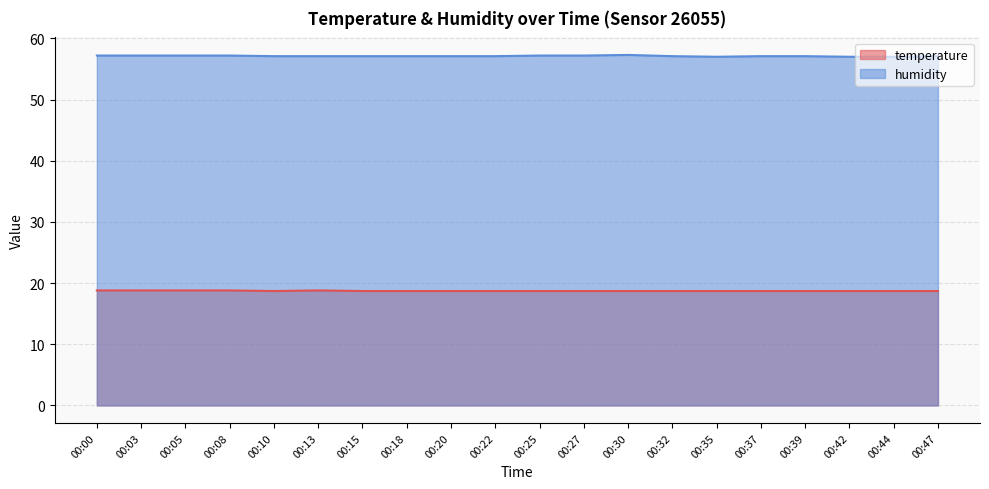

Reading left to right, transcribe all the data shown in this chart.

temperature: 00:00=18.8	00:03=18.8	00:05=18.8	00:08=18.8	00:10=18.7	00:13=18.8	00:15=18.7	00:18=18.7	00:20=18.7	00:22=18.7	00:25=18.7	00:27=18.7	00:30=18.7	00:32=18.7	00:35=18.7	00:37=18.7	00:39=18.7	00:42=18.7	00:44=18.7	00:47=18.7
humidity: 00:00=57.2	00:03=57.2	00:05=57.2	00:08=57.2	00:10=57.1	00:13=57.1	00:15=57.1	00:18=57.1	00:20=57.1	00:22=57.1	00:25=57.2	00:27=57.2	00:30=57.3	00:32=57.1	00:35=57.0	00:37=57.1	00:39=57.1	00:42=57.0	00:44=57.0	00:47=57.1